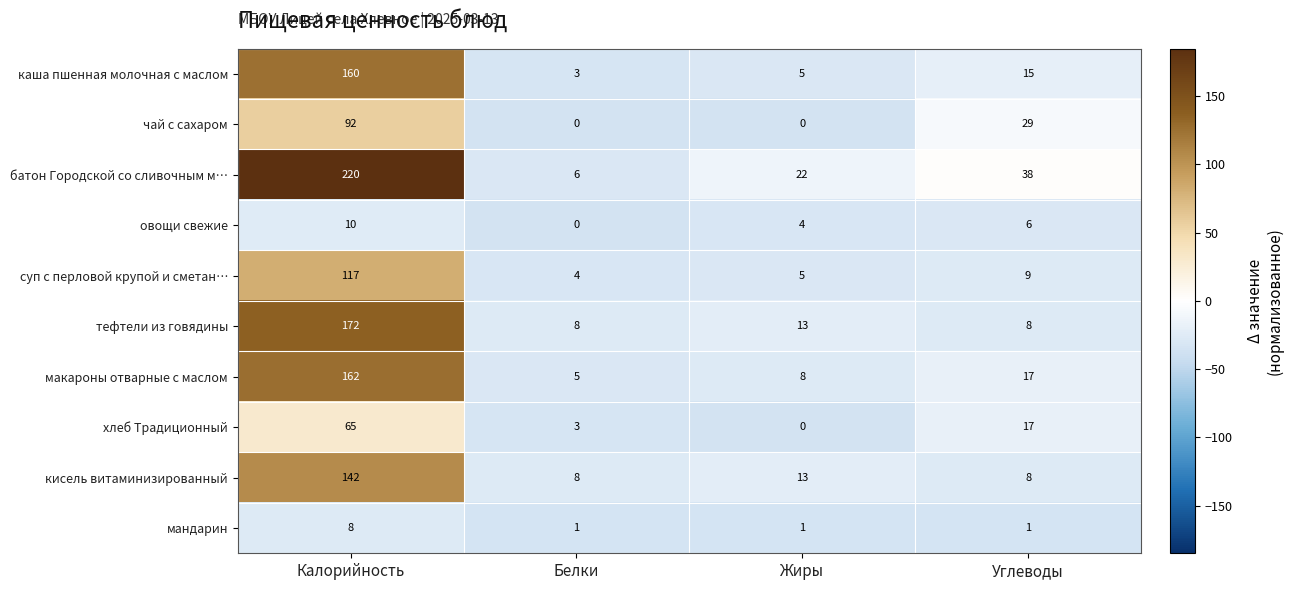

What is the total value across all series at Жиры?

71